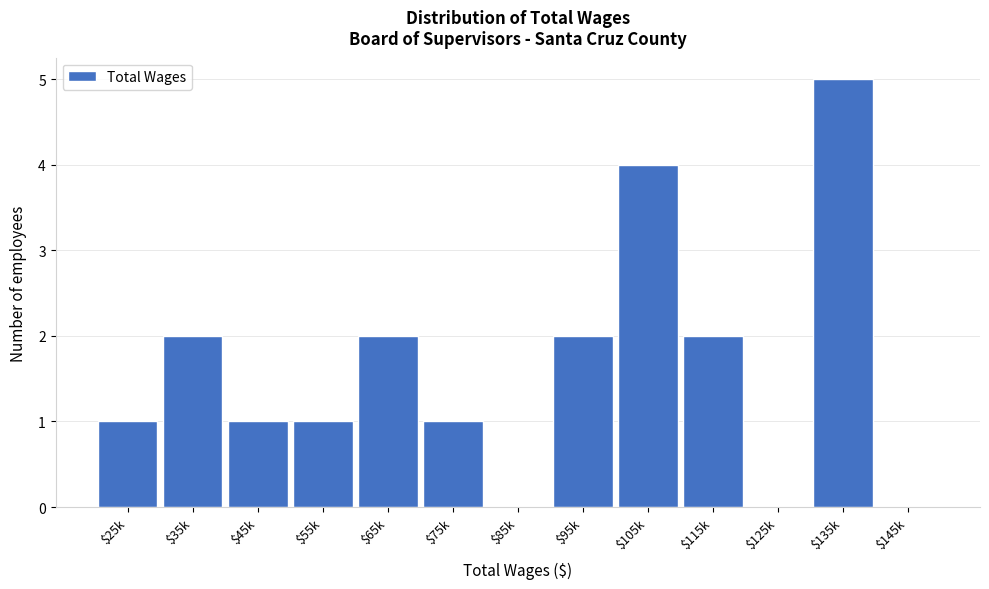

What is the maximum value shown in the chart?

5